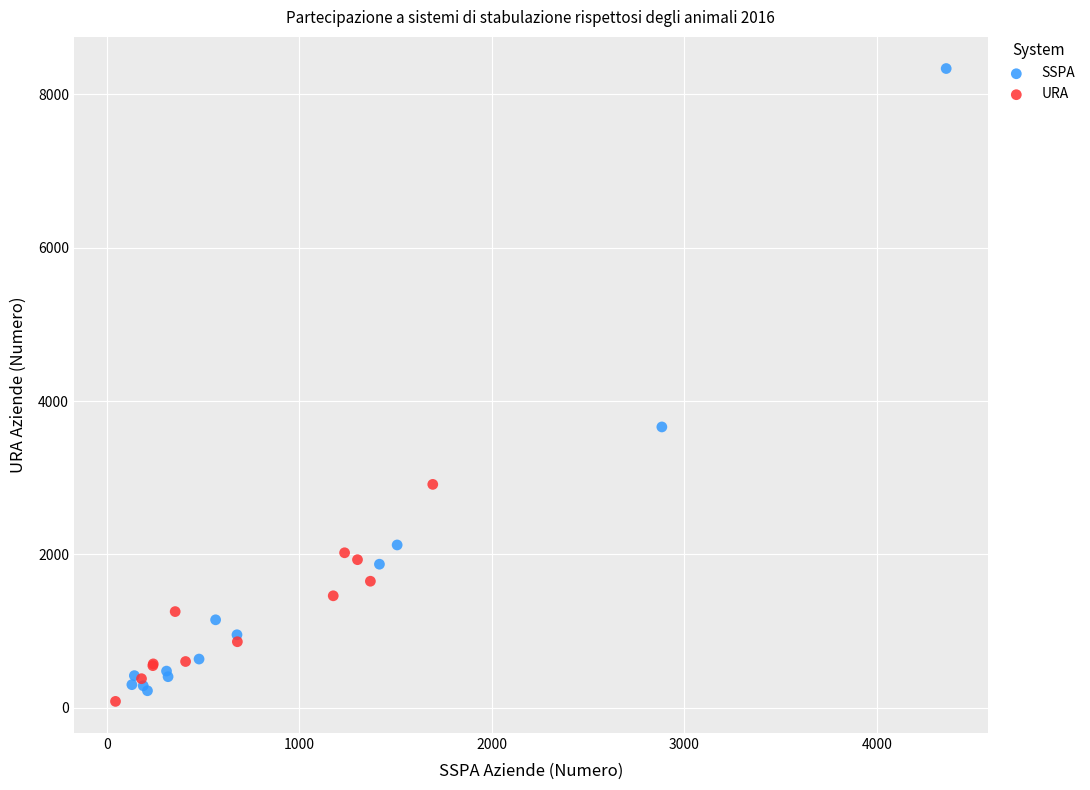

Which series has the widest spread of Y values?

SSPA